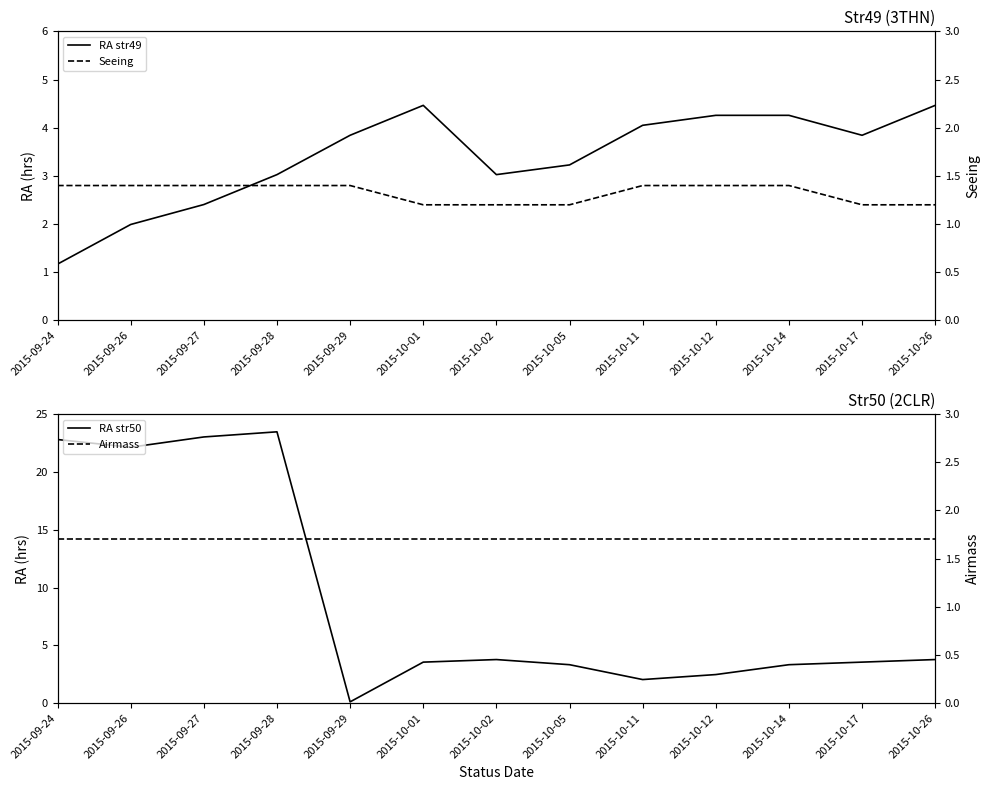

Between 2015-10-12 and 2015-10-14, which is larger?

2015-10-12